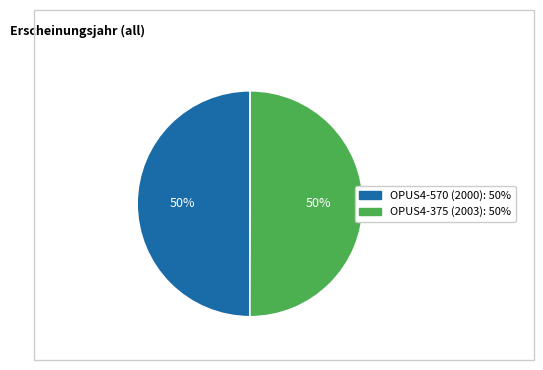

To the nearest percent, what is the average slice percentage?

50%